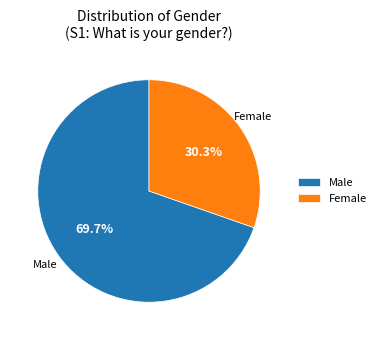

Is Female the majority of the pie?

No